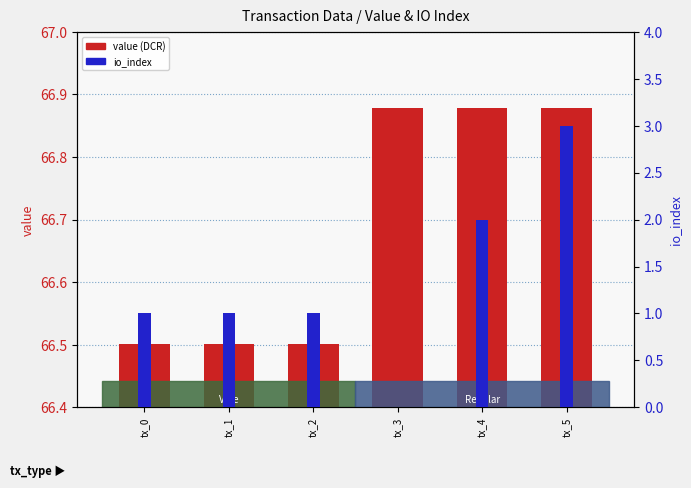

What is the sum of all value (DCR) values?

400.1